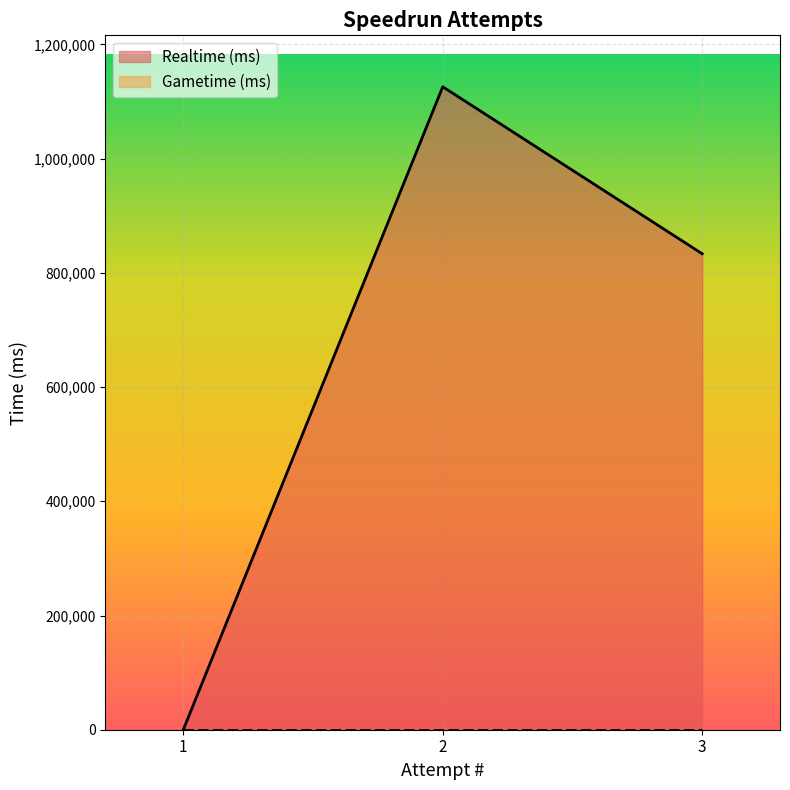

Where is the data nearest to the value 562925?

3